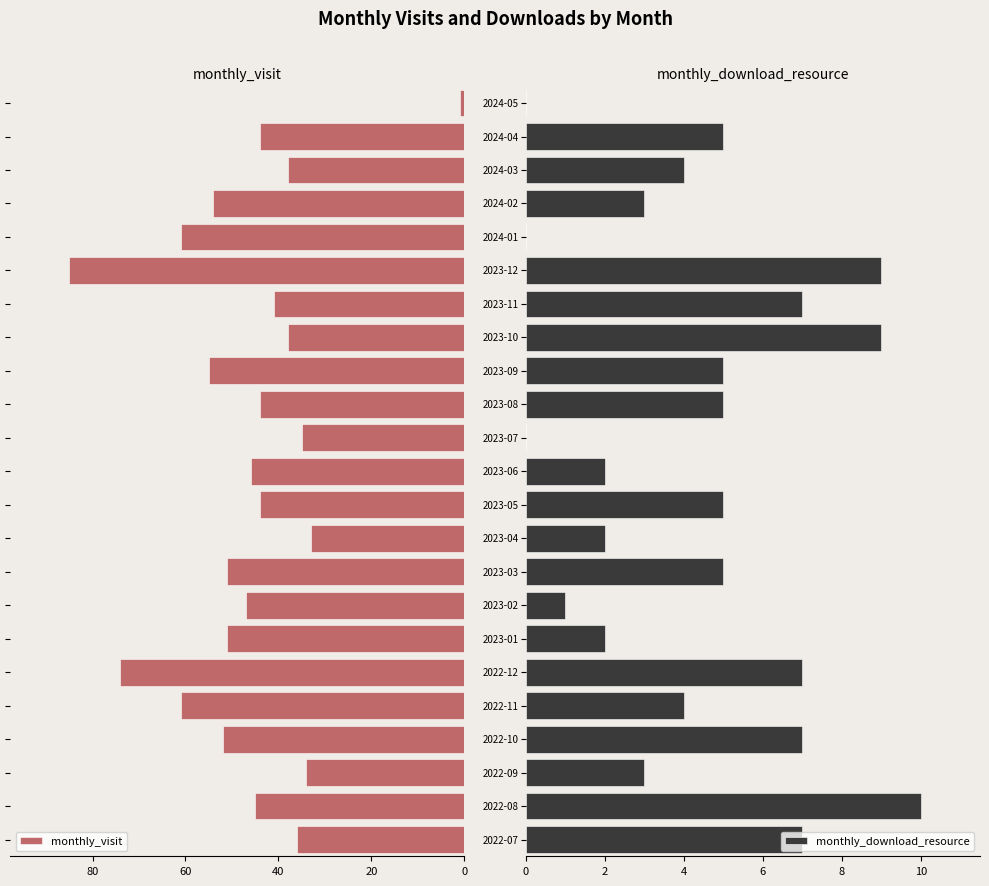

Rank the series at 10 from highest to lowest value.

monthly_visit, monthly_download_resource